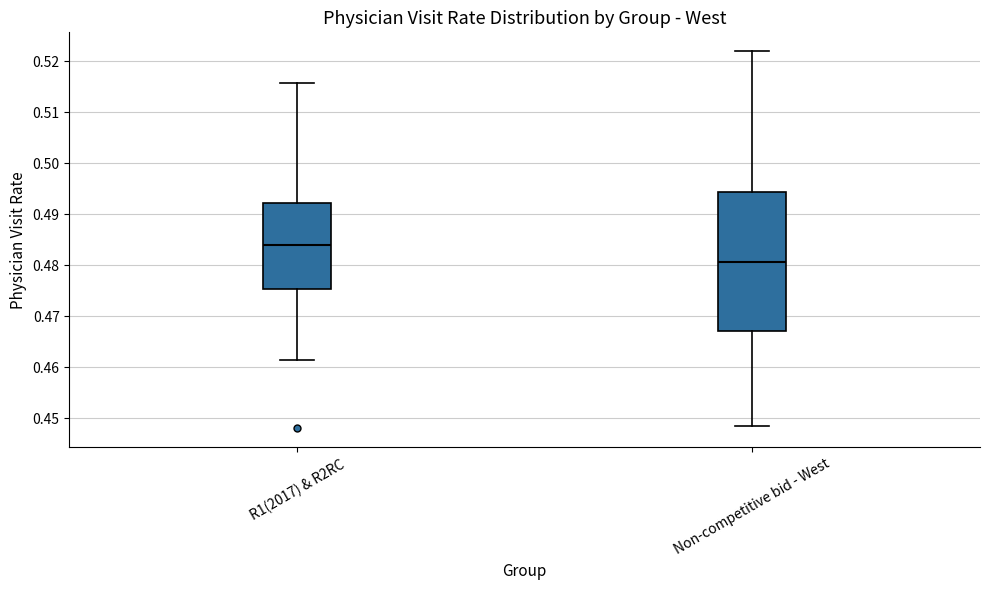

Which box has the lowest median line?

Non-competitive bid - West